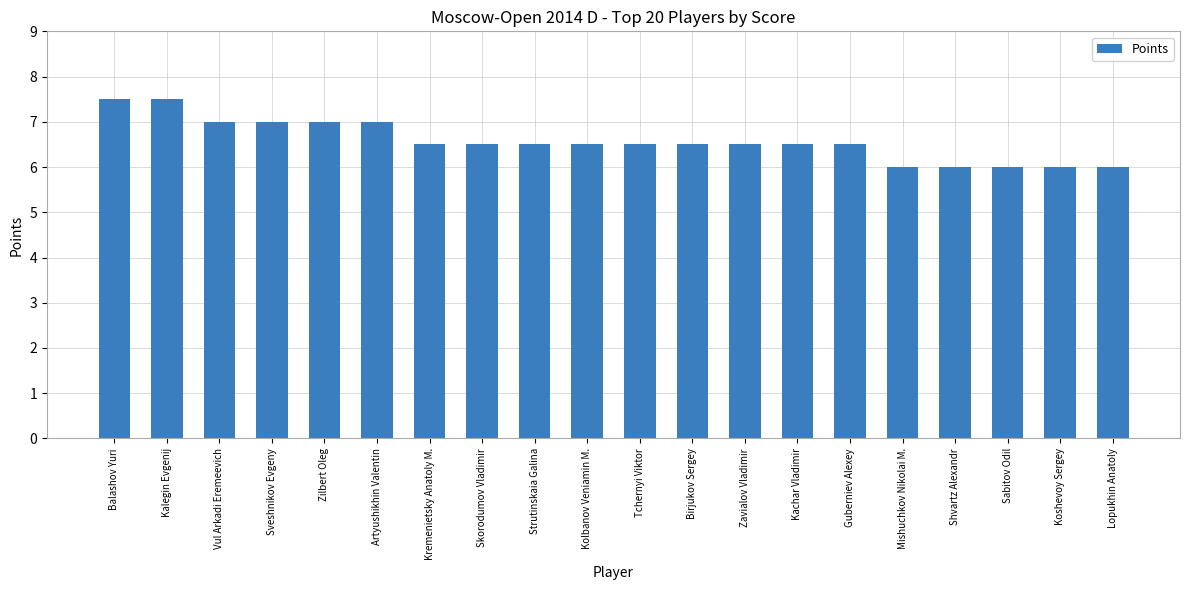

What value does the data have at Mishuchkov Nikolai M.?

6.0